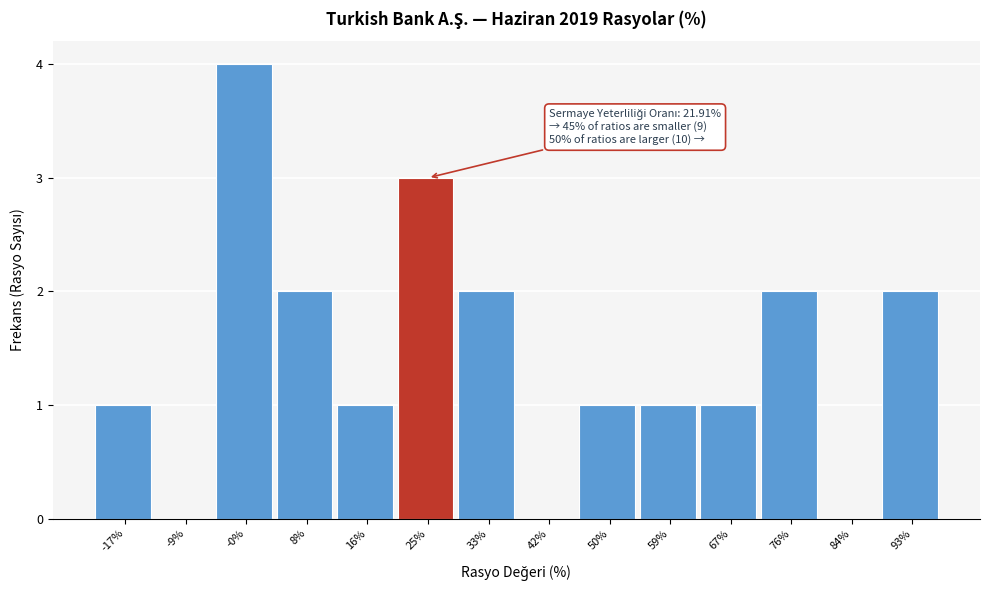

Which range on the x-axis has the tallest bar?

-5 to 4